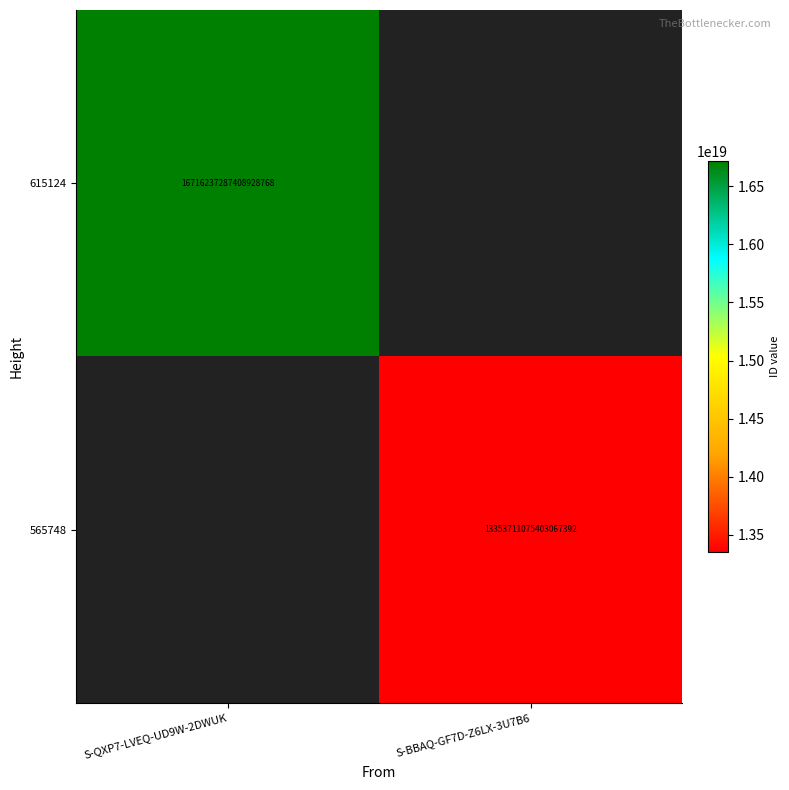

Is it true that 565748 equals 13353711075403067392 at S-BBAQ-GF7D-Z6LX-3U7B6?

True